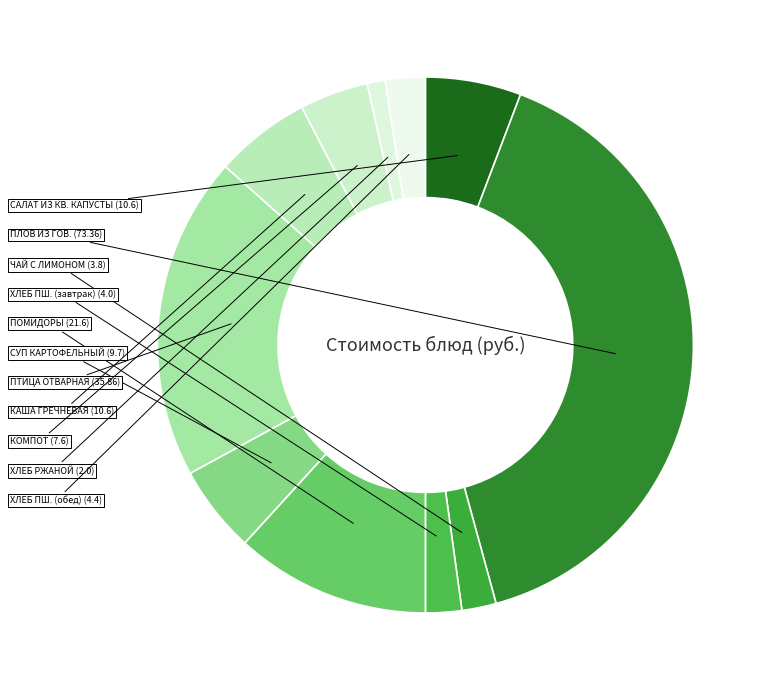

To the nearest percent, what is the average slice percentage?

9%